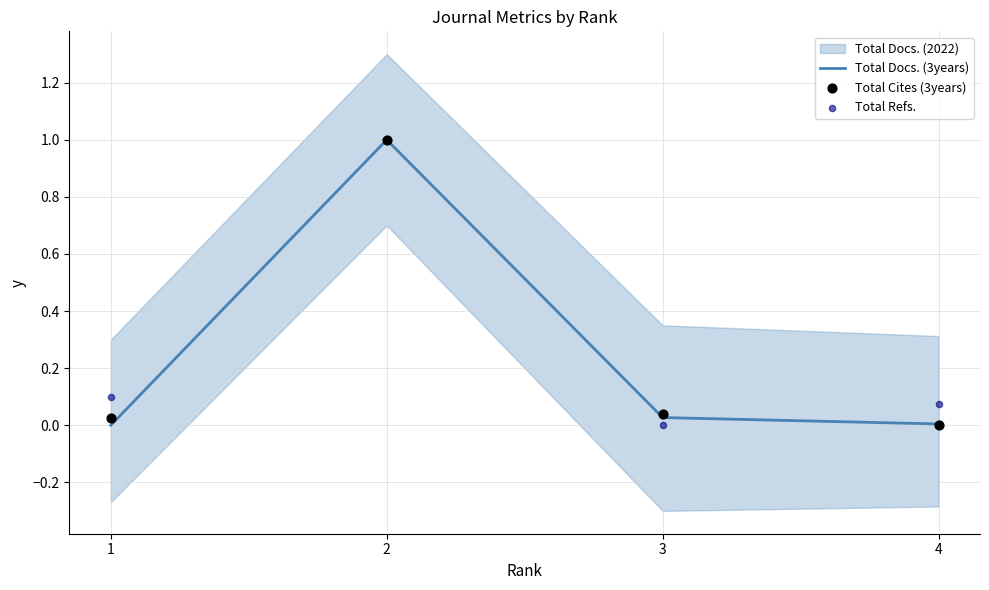

Is the value of Total Docs. (3years) at 1 greater than the value of Total Refs. at 1?

No